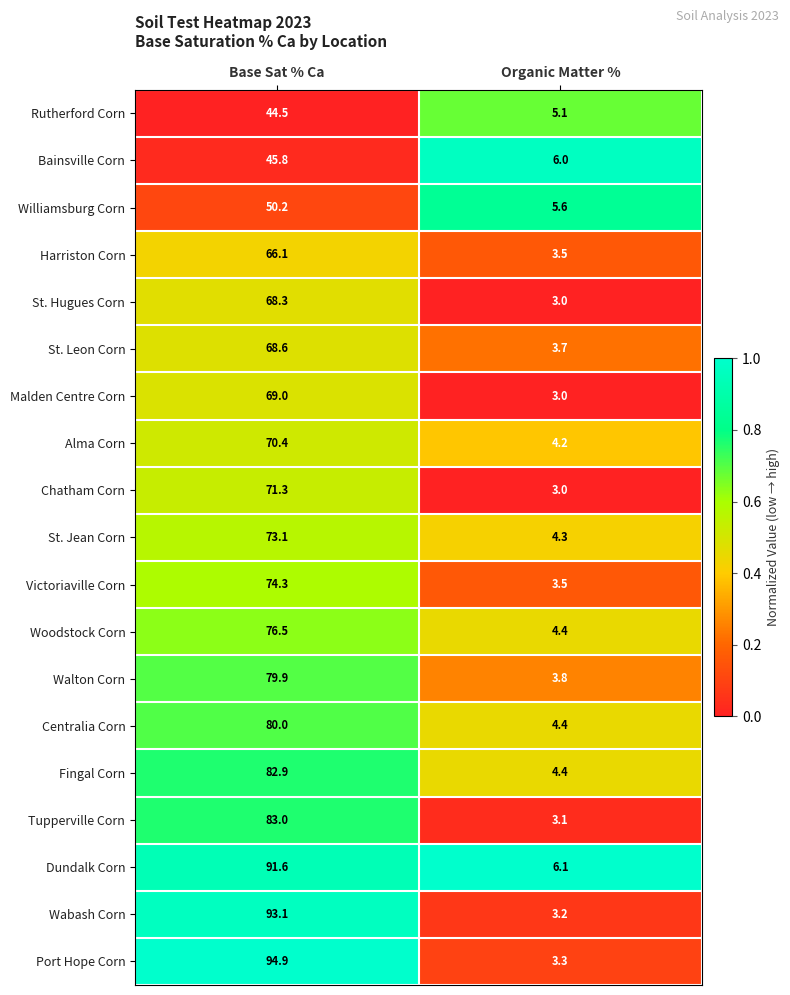

How many series are shown in this chart?

19